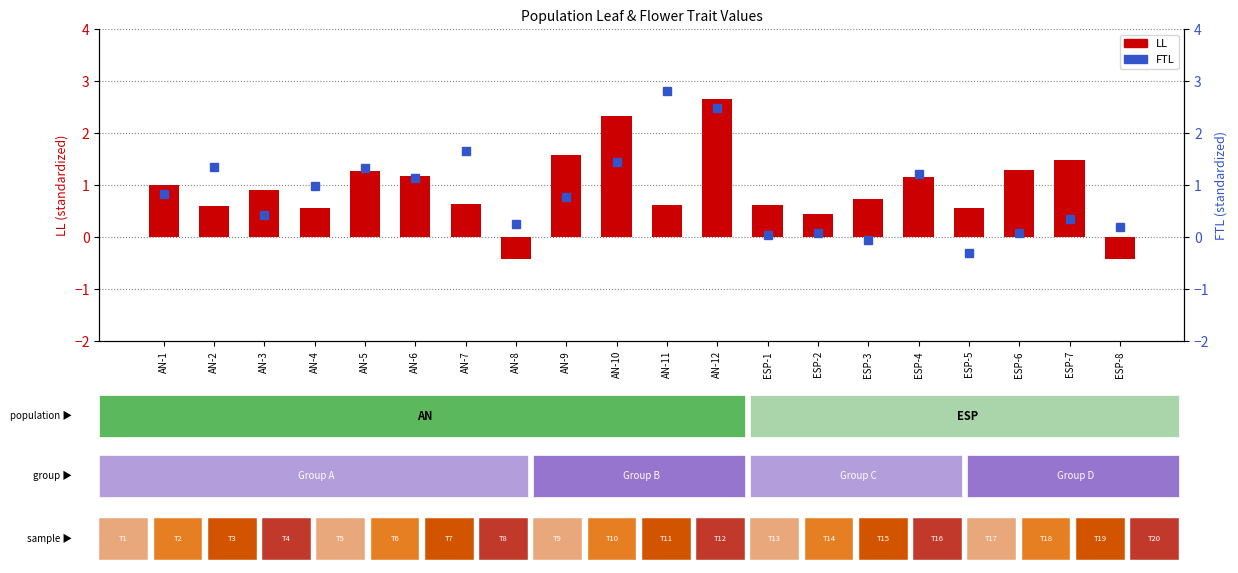

How many positive values does the FTL series have?

18